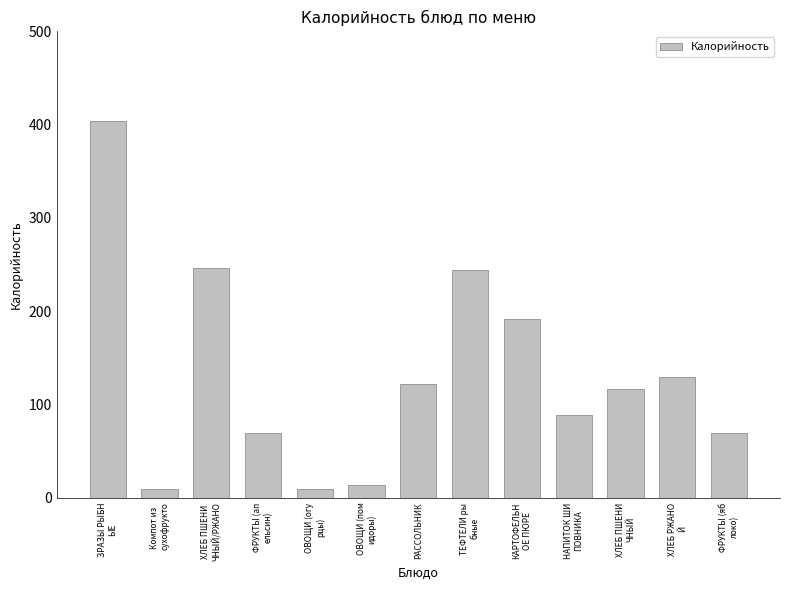

What is the label of the 4th bar from the right?

НАПИТОК ШИ
ПОВНИКА